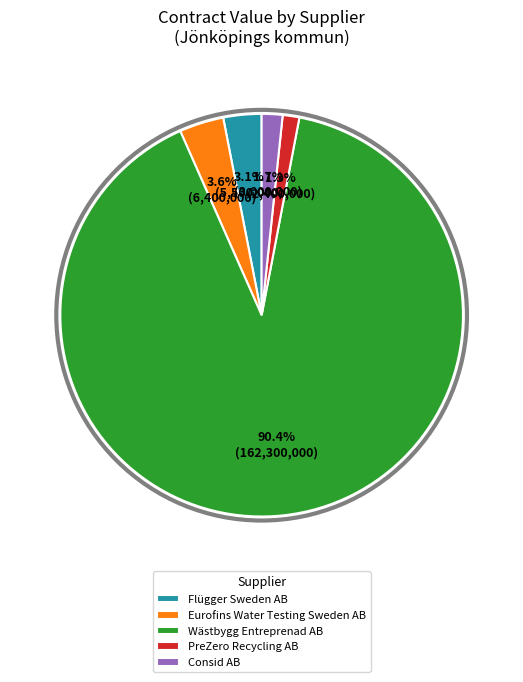

What percentage do PreZero Recycling AB and Eurofins Water Testing Sweden AB together represent?

4.9%